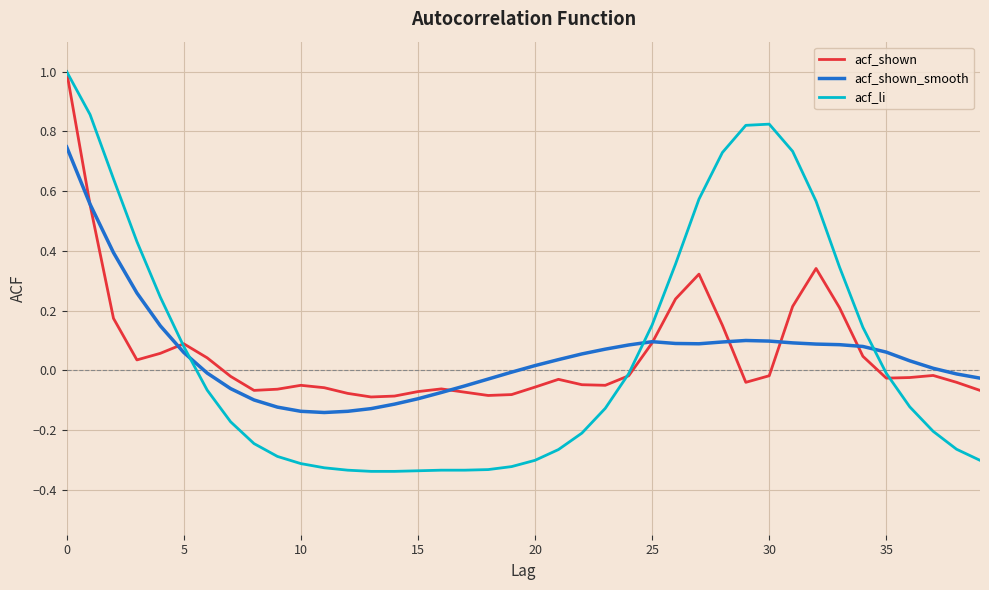

How many values in acf_li are below zero?

24